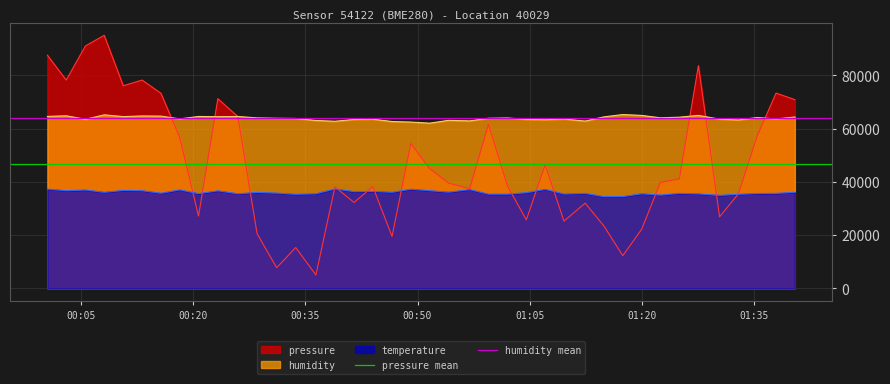

What is the maximum value for pressure?

95000.0